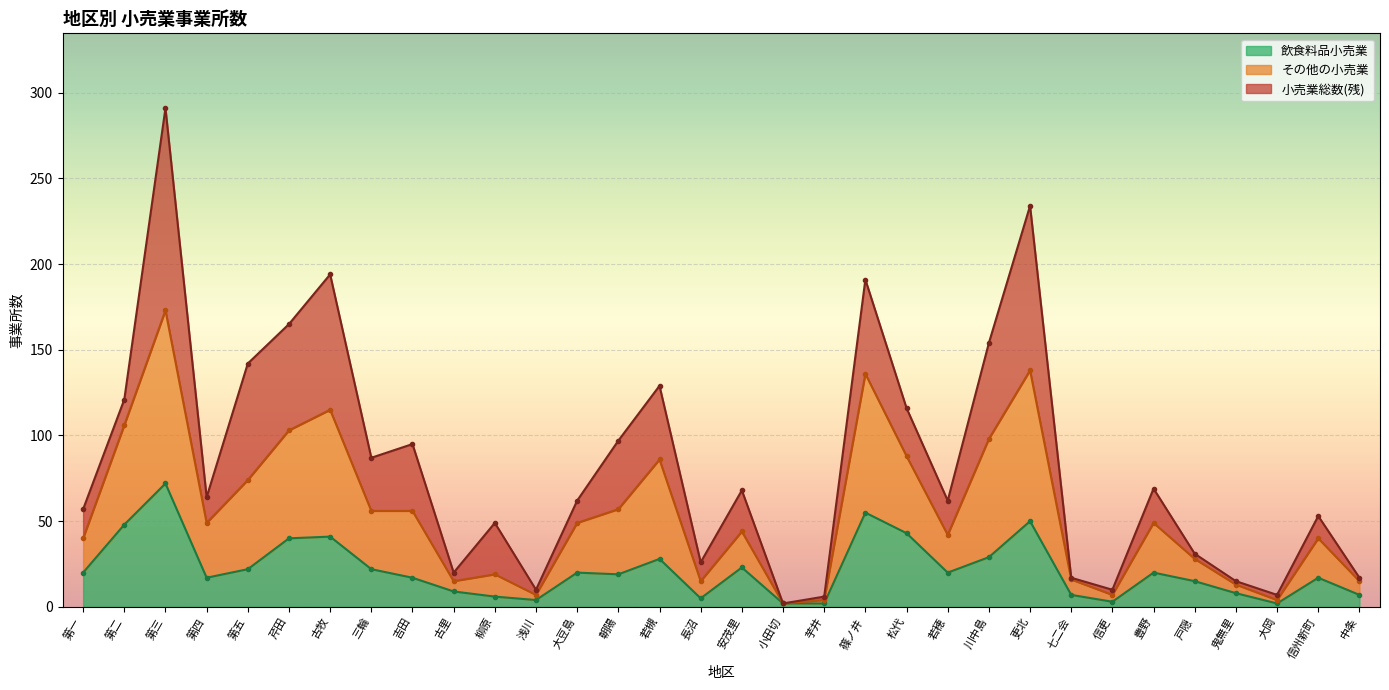

At which label is 飲食料品小売業 closest to 37?

芹田